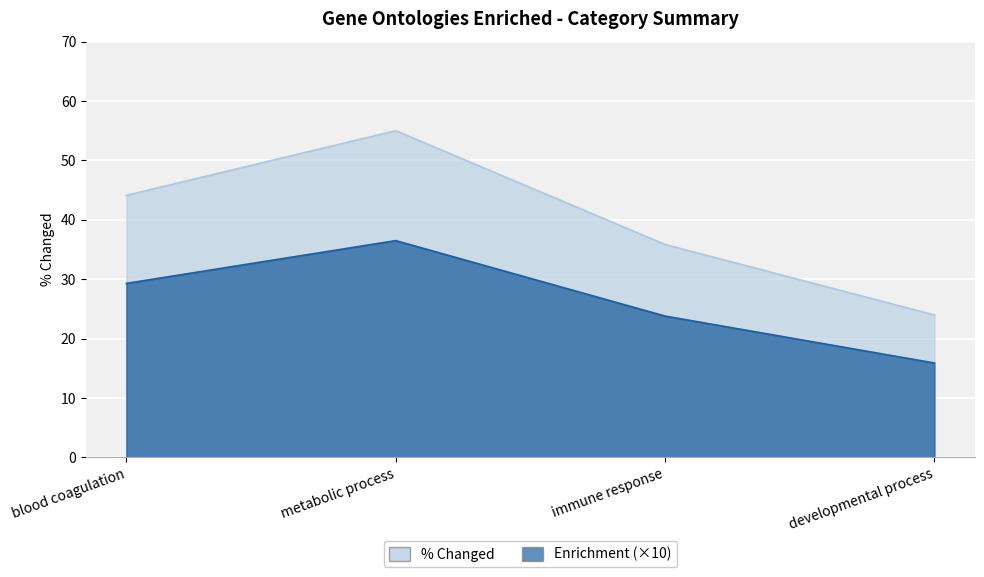

What is the maximum value shown in the chart?

55.0